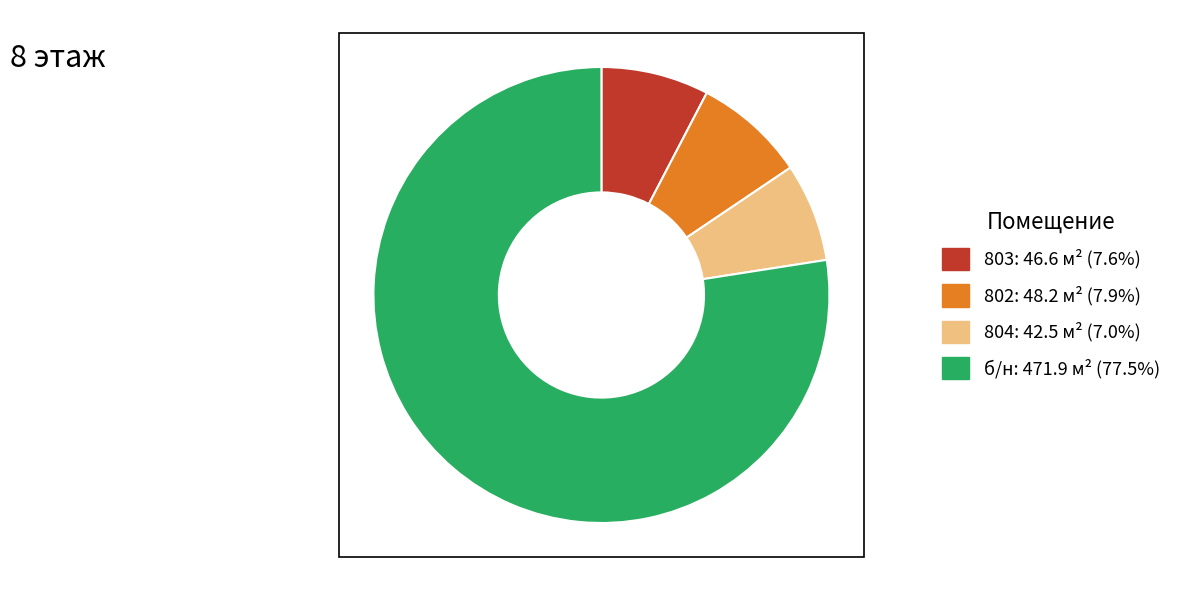

Approximately how many times larger is the value at 804 compared to 802?

0.9